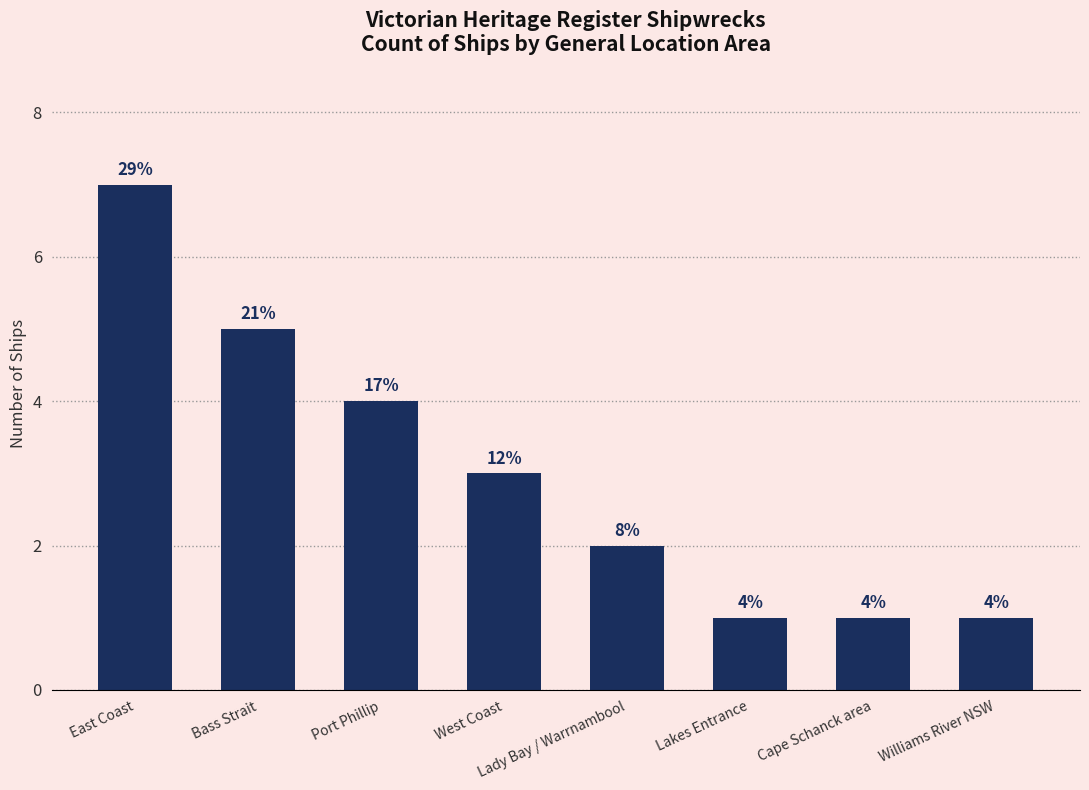

What is the minimum value shown in the chart?

1